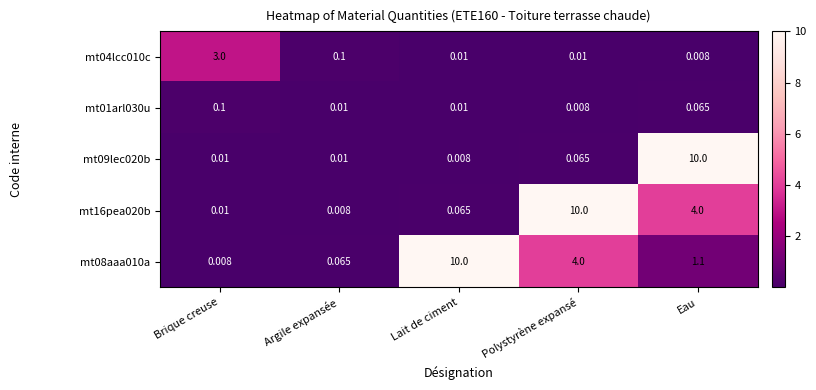

How many categories are shown in the chart?

5